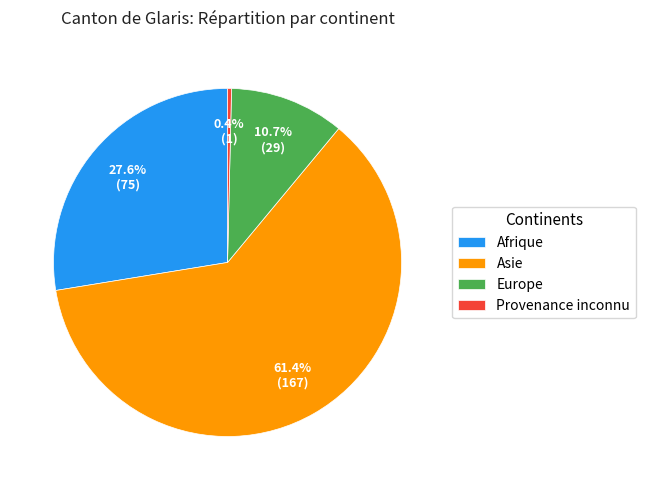

Which has a higher value, Afrique or Provenance inconnu?

Afrique